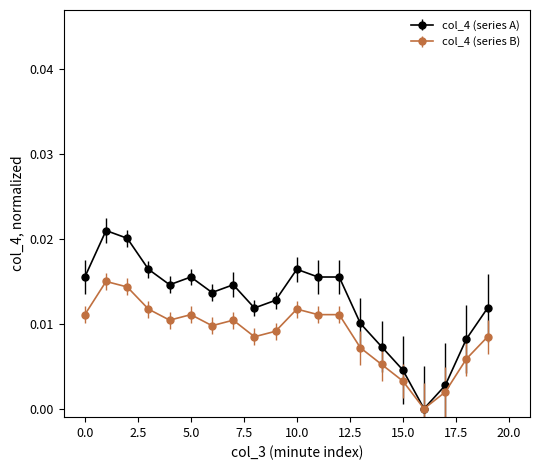

Count the number of categories in the chart.

20